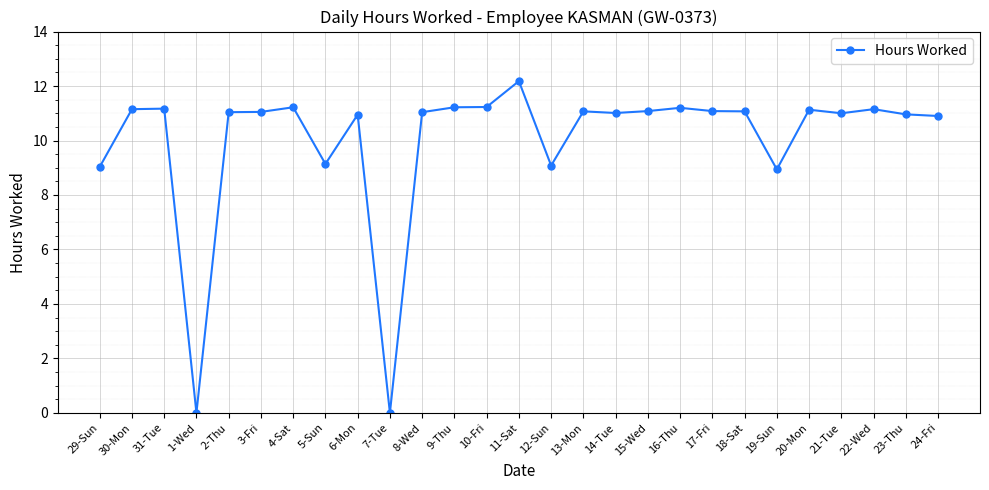

True or false: the data has more than 1 interior local peaks.

True